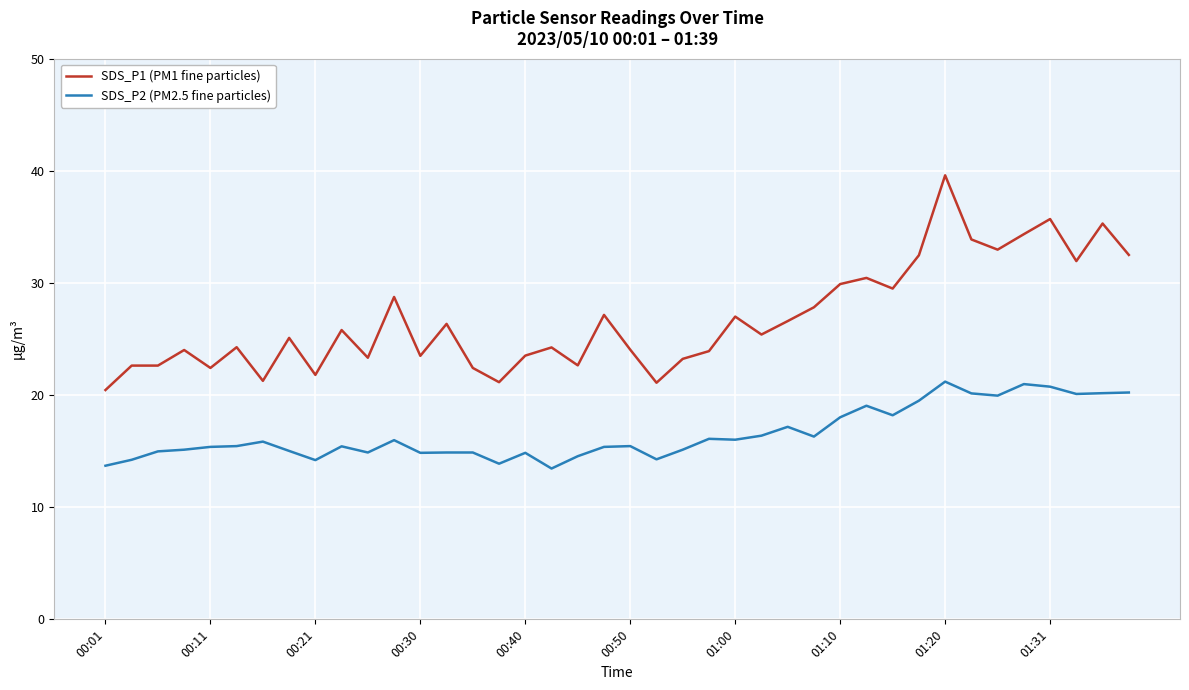

True or false: SDS_P2 (PM2.5 fine particles) and SDS_P1 (PM1 fine particles) intersect in this chart.

False